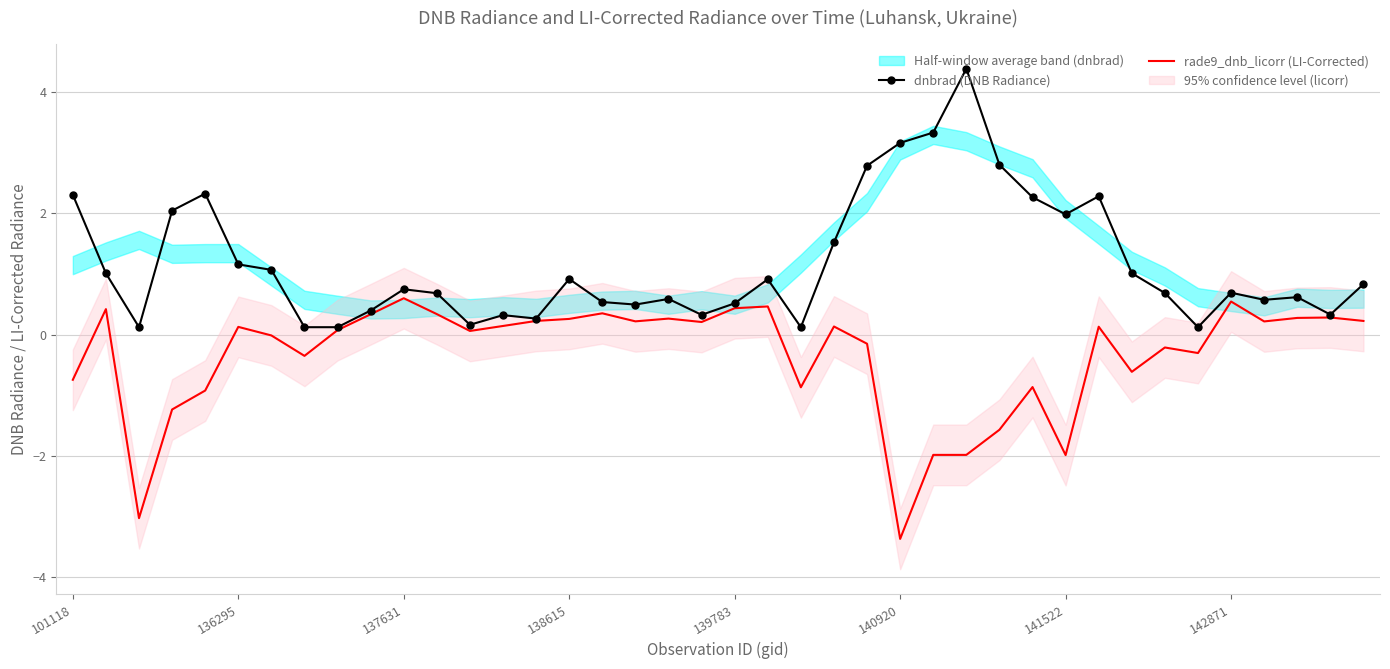

At which label does rade9_dnb_licorr (LI-Corrected) reach its minimum?

140920